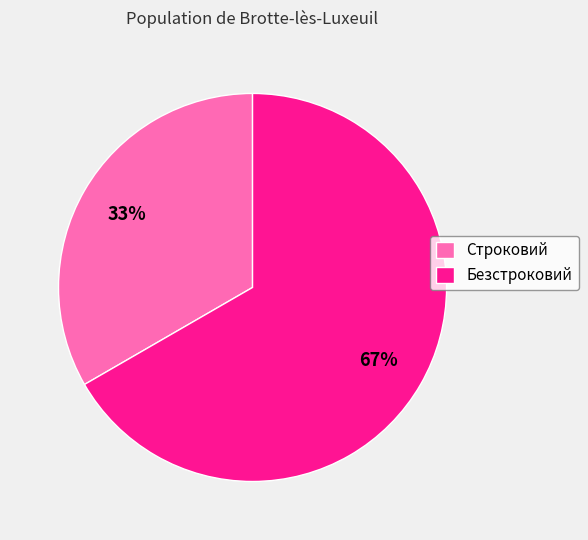

Between Строковий and Безстроковий, which is larger?

Безстроковий